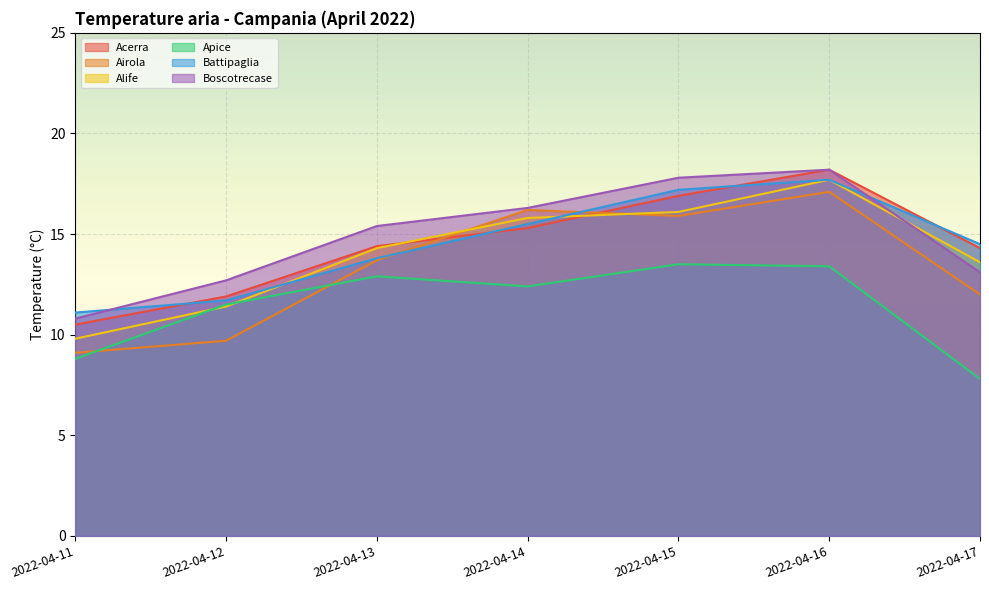

Is the value of Boscotrecase at 2022-04-12 greater than the value of Airola at 2022-04-13?

No